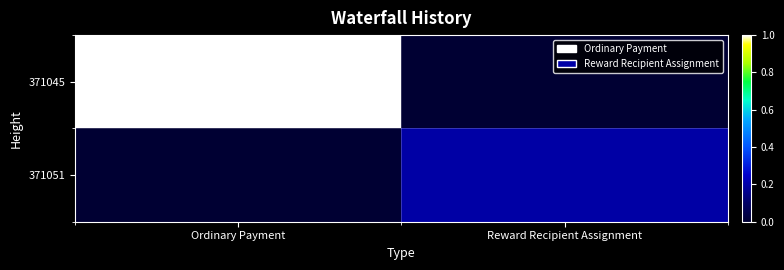

Between Reward Recipient Assignment and Ordinary Payment, which is larger?

Ordinary Payment